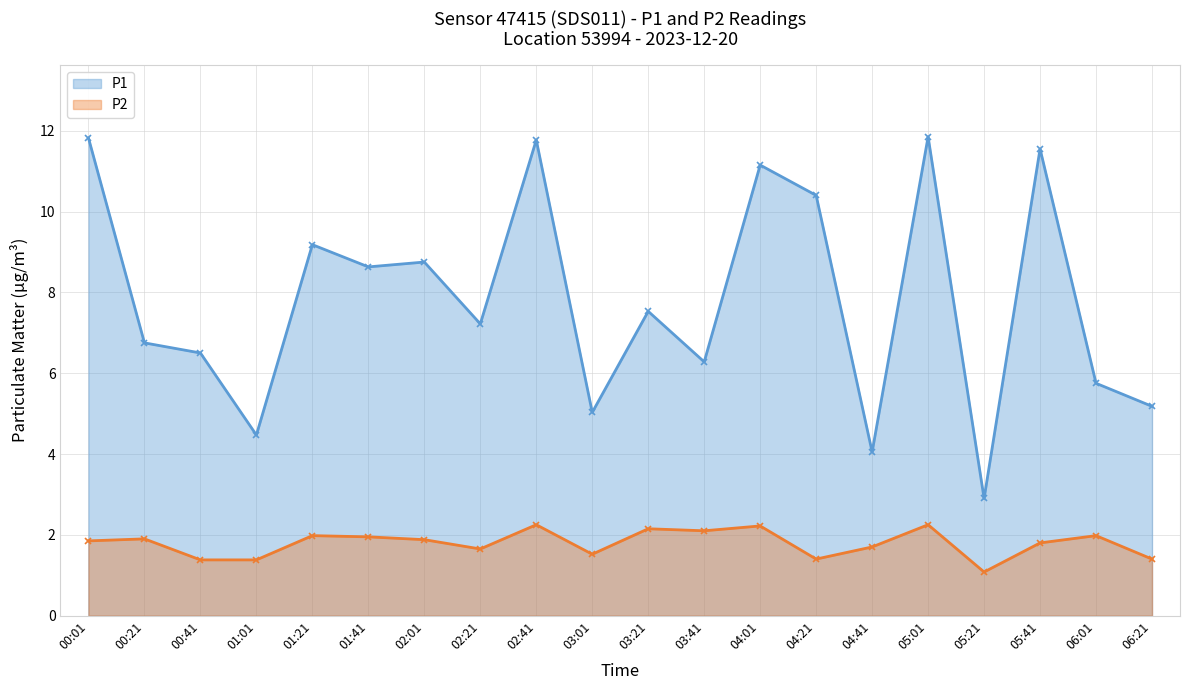

At which category does the chart reach its peak across all series?

05:01